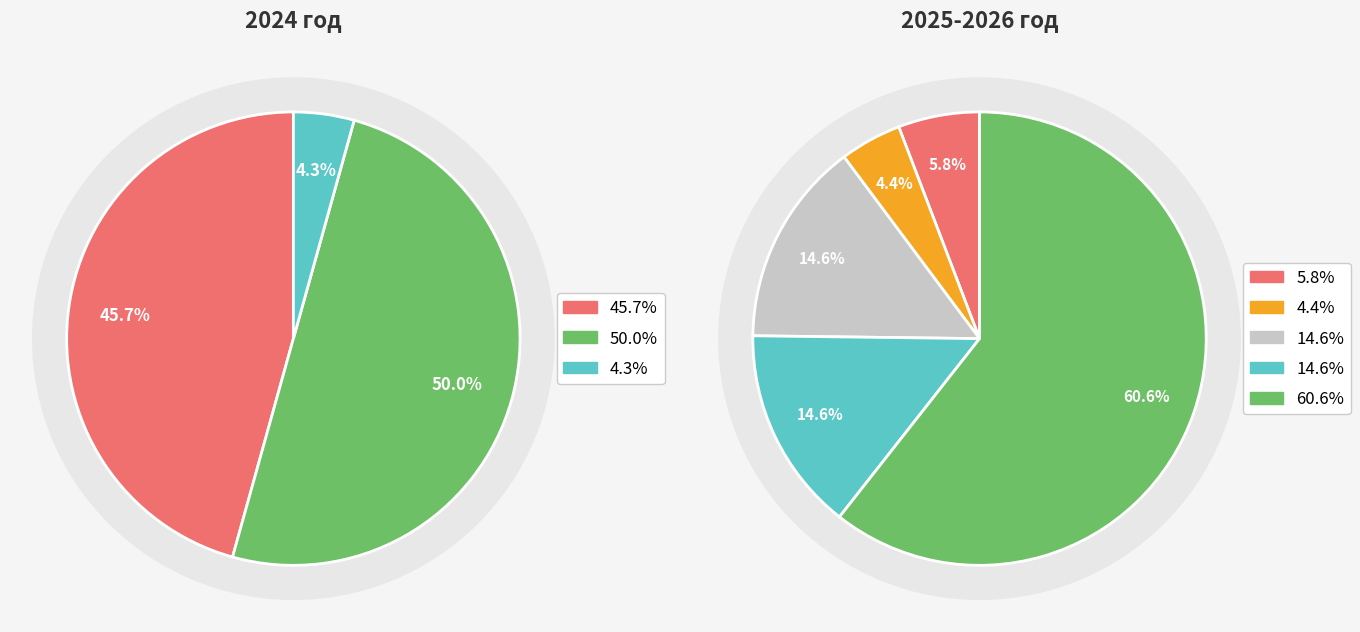

How much of the chart is everything except 2024 год?

61.2%